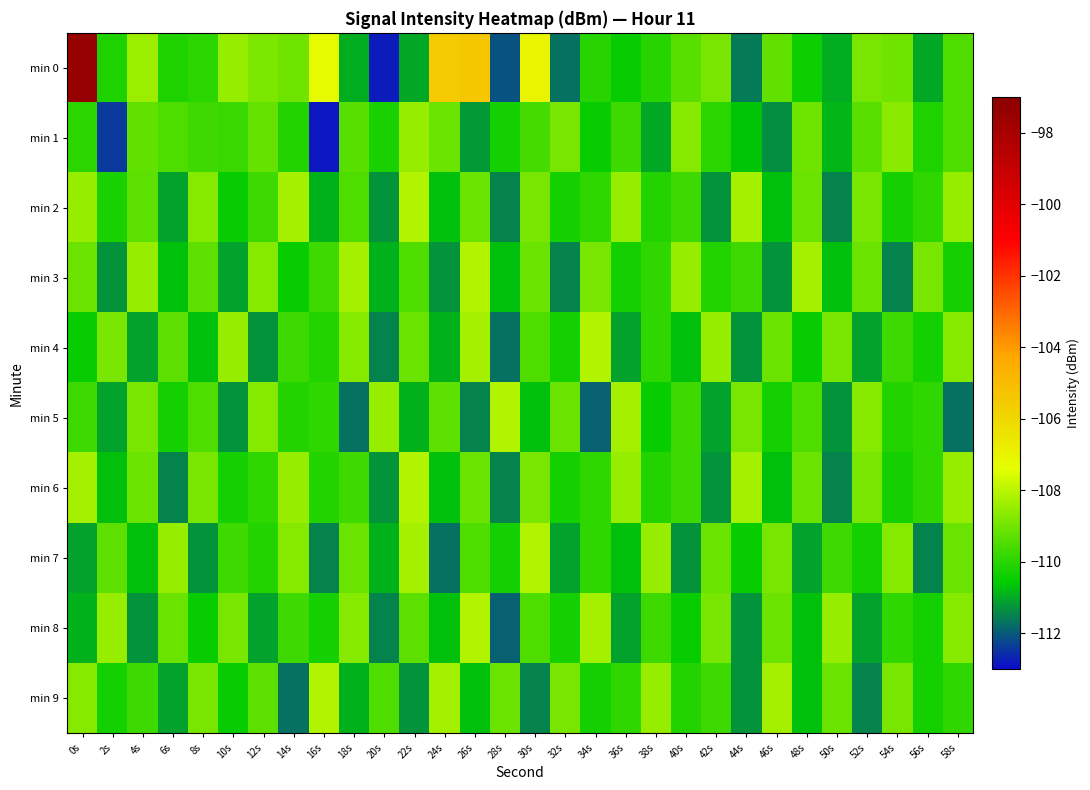

What is the difference between the highest and lowest values at 30s?

4.4